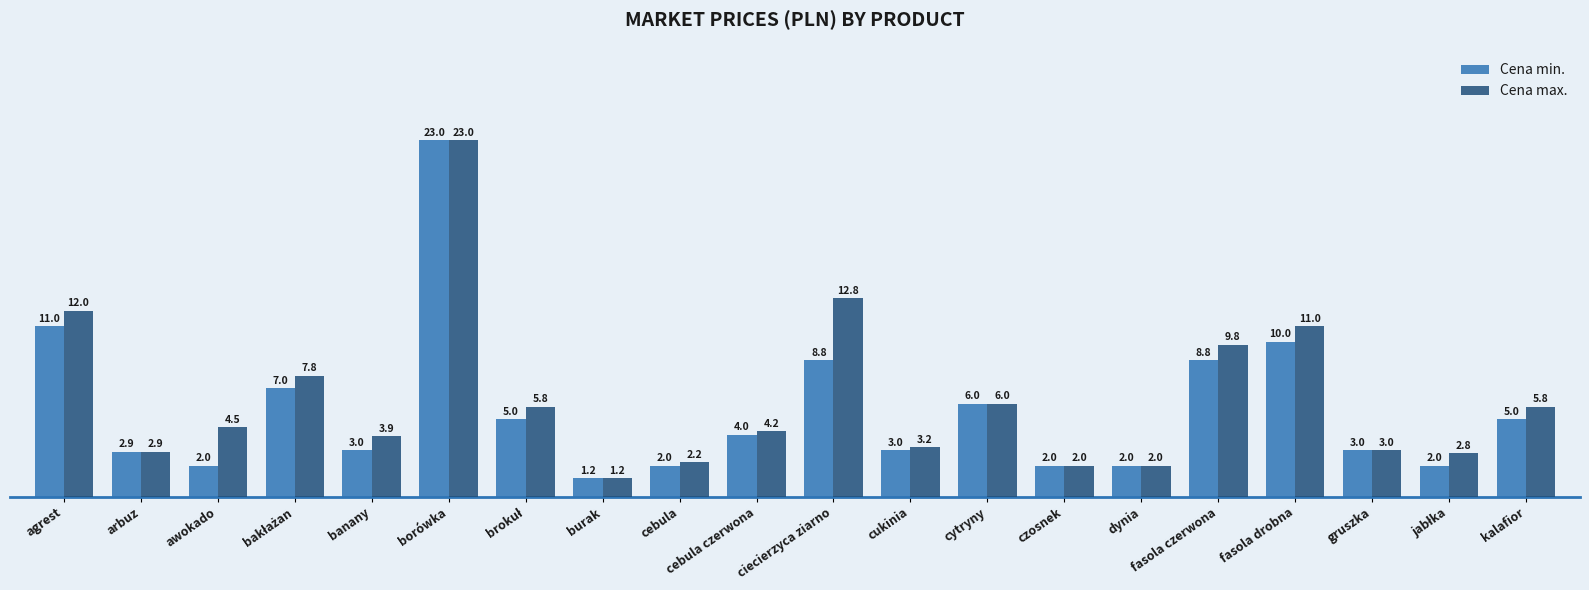

Reading left to right, list all the values displayed in this chart.

Cena min.: 11.0	2.9	2.0	7.0	3.0	23.0	5.0	1.2	2.0	4.0	8.8	3.0	6.0	2.0	2.0	8.8	10.0	3.0	2.0	5.0
Cena max.: 12.0	2.9	4.5	7.8	3.9	23.0	5.8	1.2	2.2	4.2	12.8	3.2	6.0	2.0	2.0	9.8	11.0	3.0	2.8	5.8